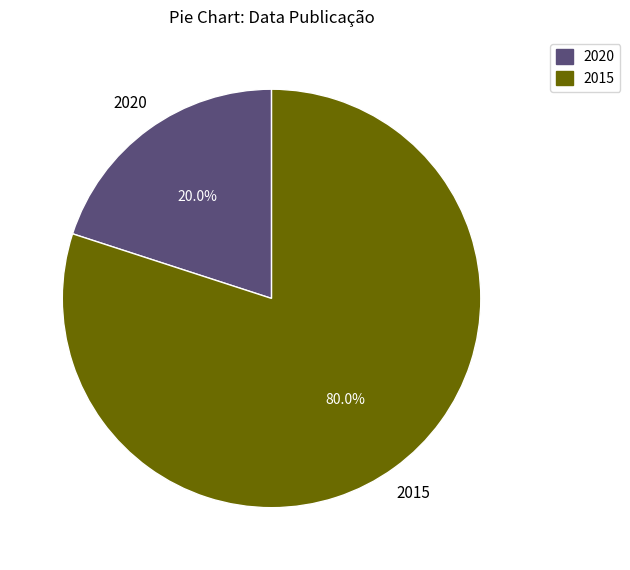

Is there a majority slice in this chart?

Yes